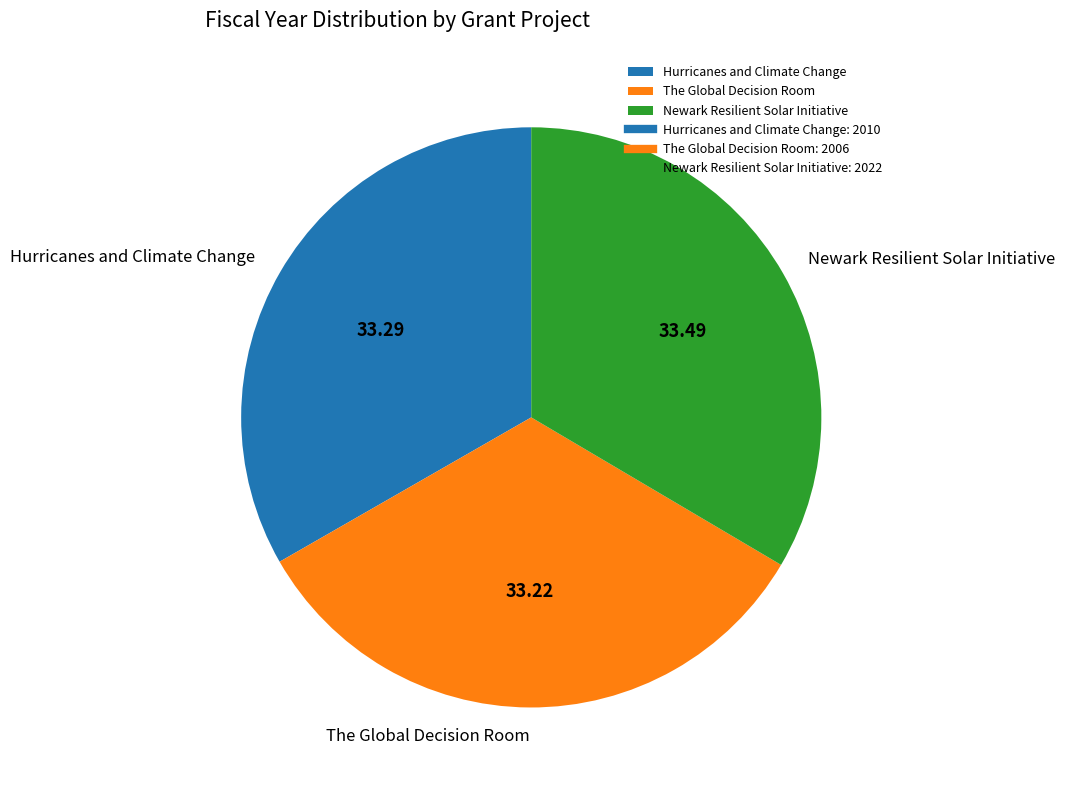

What is the ratio of the value at Hurricanes and Climate Change to the value at The Global Decision Room?

1.0